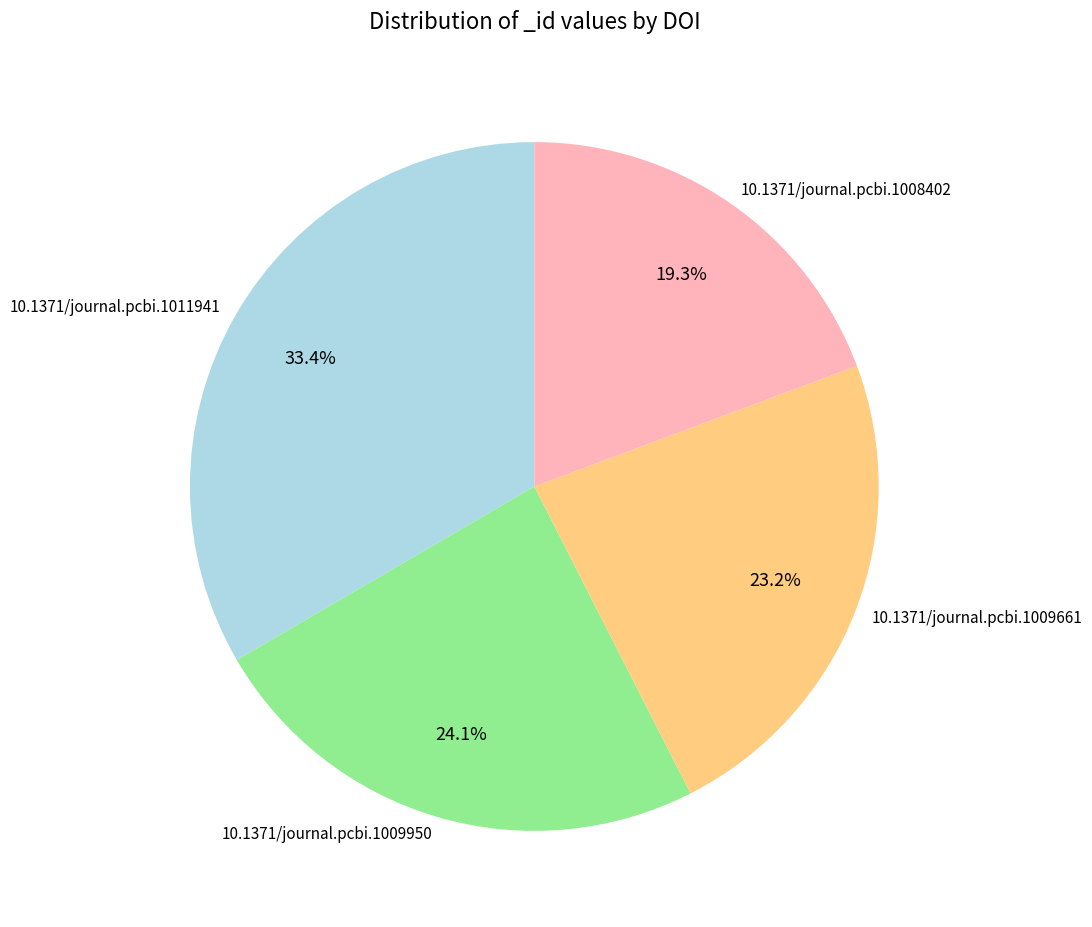

Which slice is the smallest?

10.1371/journal.pcbi.1008402